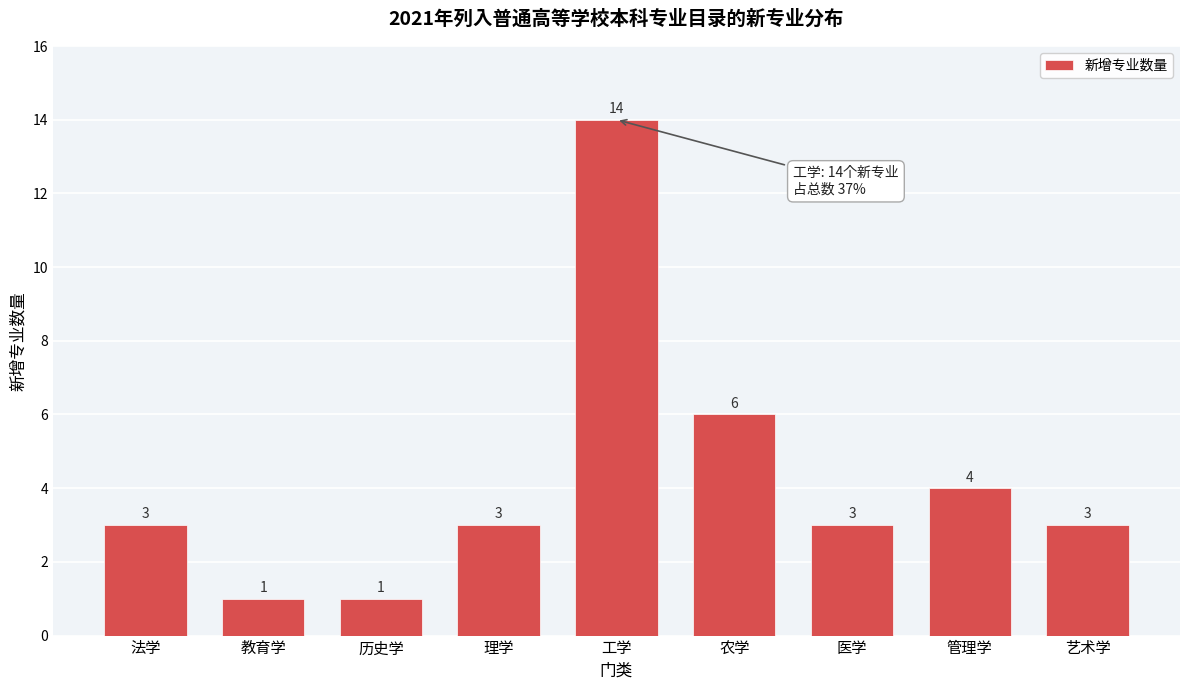

Reading left to right, transcribe all the data shown in this chart.

3	1	1	3	14	6	3	4	3